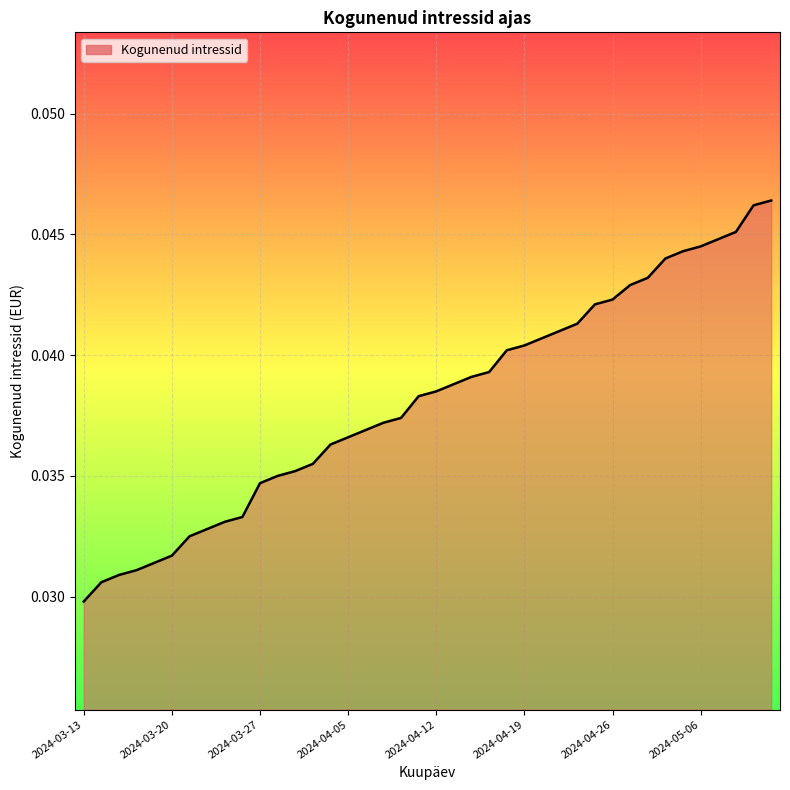

At which label is the value closest to 0?

2024-03-13